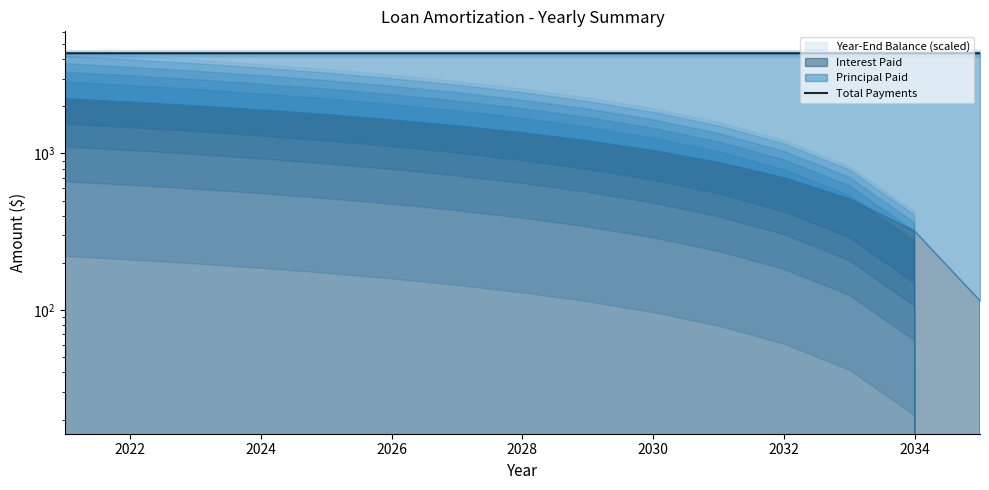

How many lines are shown in the chart?

1